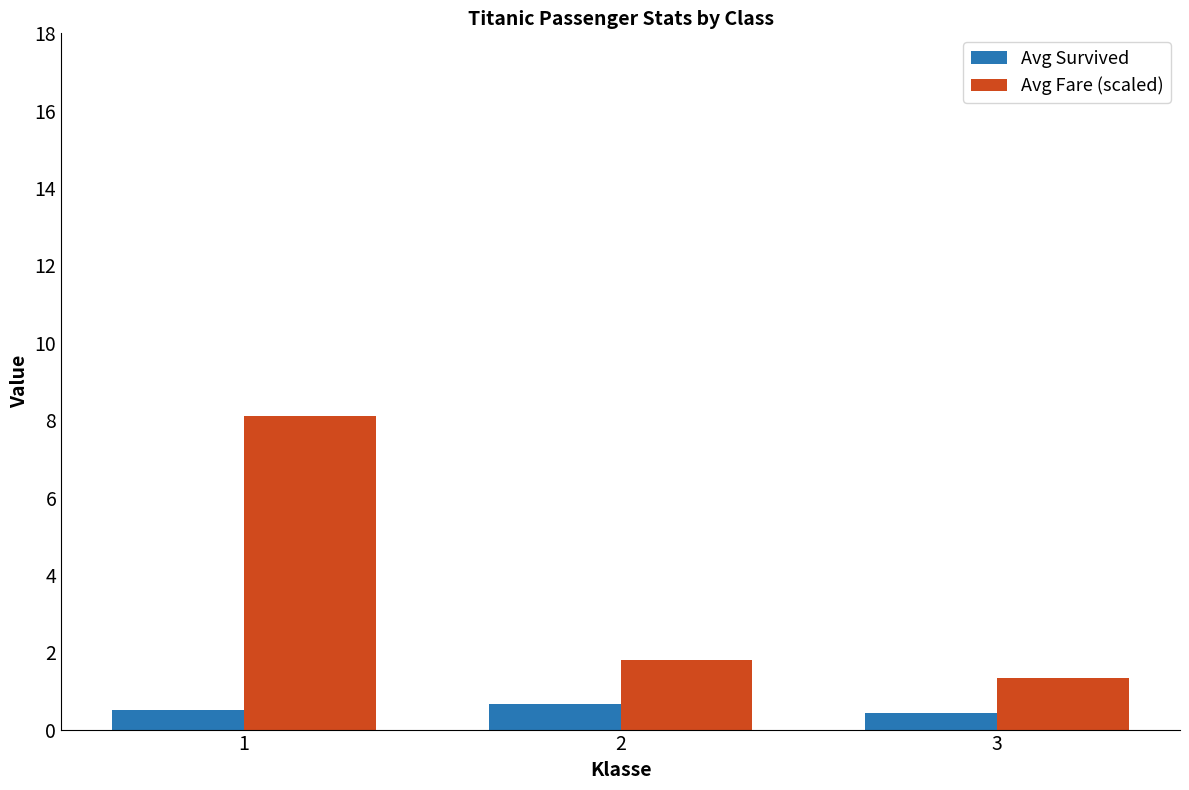

What is the sum of all Avg Survived values?

1.6